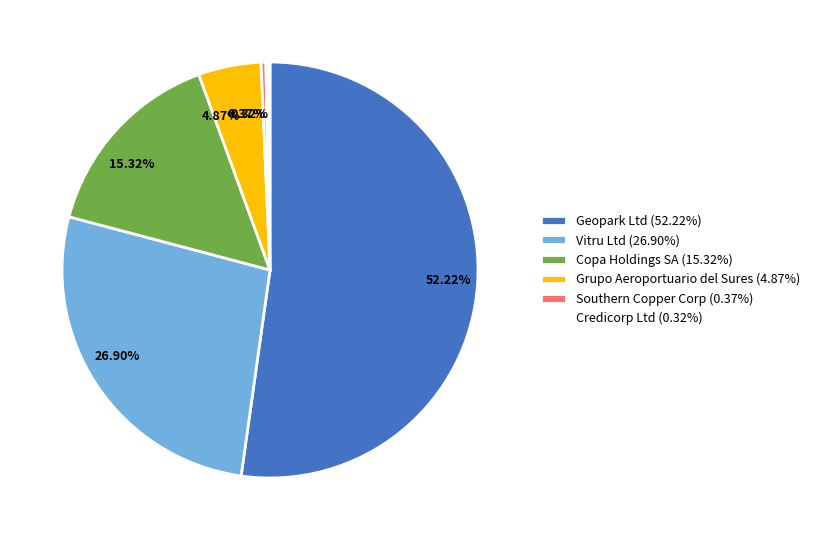

How much of the chart is everything except Grupo Aeroportuario del Sures?

95.1%